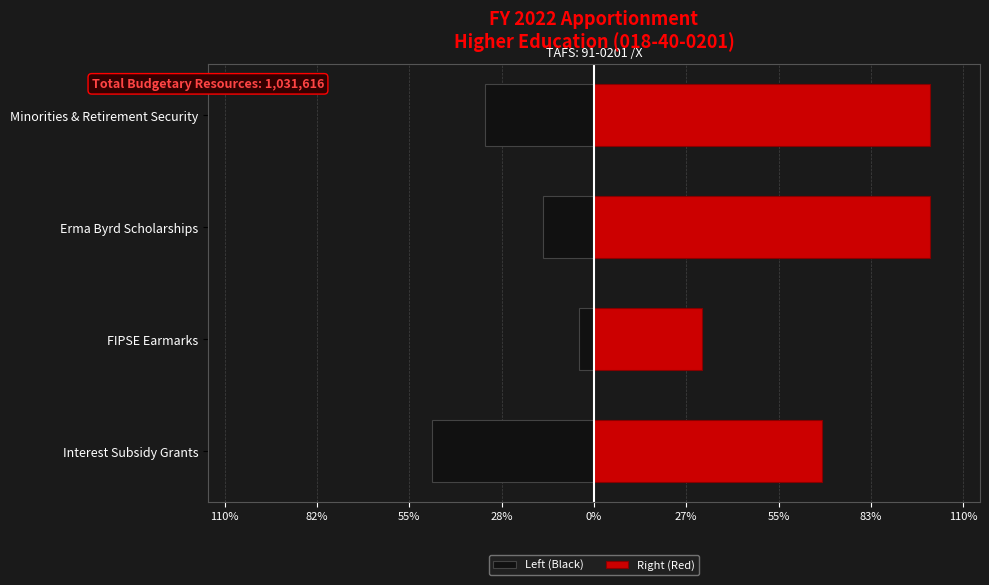

What is the sum of all Left (Black) values?

-1031616